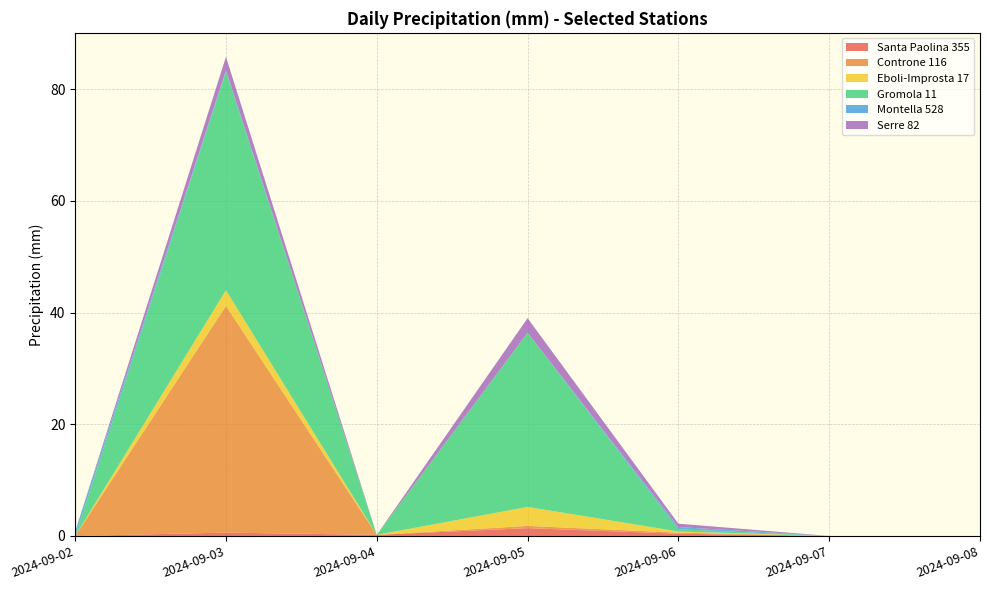

Reading left to right, extract all data points from this chart.

Santa Paolina 355: 2024-09-02=0.0	2024-09-03=0.6	2024-09-04=0.2	2024-09-05=1.4	2024-09-06=0.4	2024-09-07=0.0	2024-09-08=0.0
Controne 116: 2024-09-02=0.0	2024-09-03=40.6	2024-09-04=0.0	2024-09-05=0.4	2024-09-06=0.2	2024-09-07=0.0	2024-09-08=0.0
Eboli-Improsta 17: 2024-09-02=0.0	2024-09-03=2.8	2024-09-04=0.0	2024-09-05=3.4	2024-09-06=0.2	2024-09-07=0.0	2024-09-08=0.0
Gromola 11: 2024-09-02=0.0	2024-09-03=39.2	2024-09-04=0.0	2024-09-05=31.2	2024-09-06=0.4	2024-09-07=0.0	2024-09-08=0.0
Montella 528: 2024-09-02=0.8	2024-09-03=0.2	2024-09-04=0.0	2024-09-05=0.0	2024-09-06=0.4	2024-09-07=0.0	2024-09-08=0.0
Serre 82: 2024-09-02=0.0	2024-09-03=2.4	2024-09-04=0.0	2024-09-05=2.6	2024-09-06=0.6	2024-09-07=0.0	2024-09-08=0.0